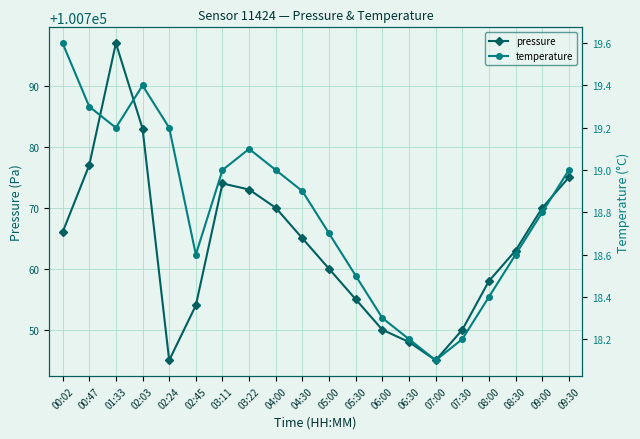

How many interior local valleys does the pressure series have?

2